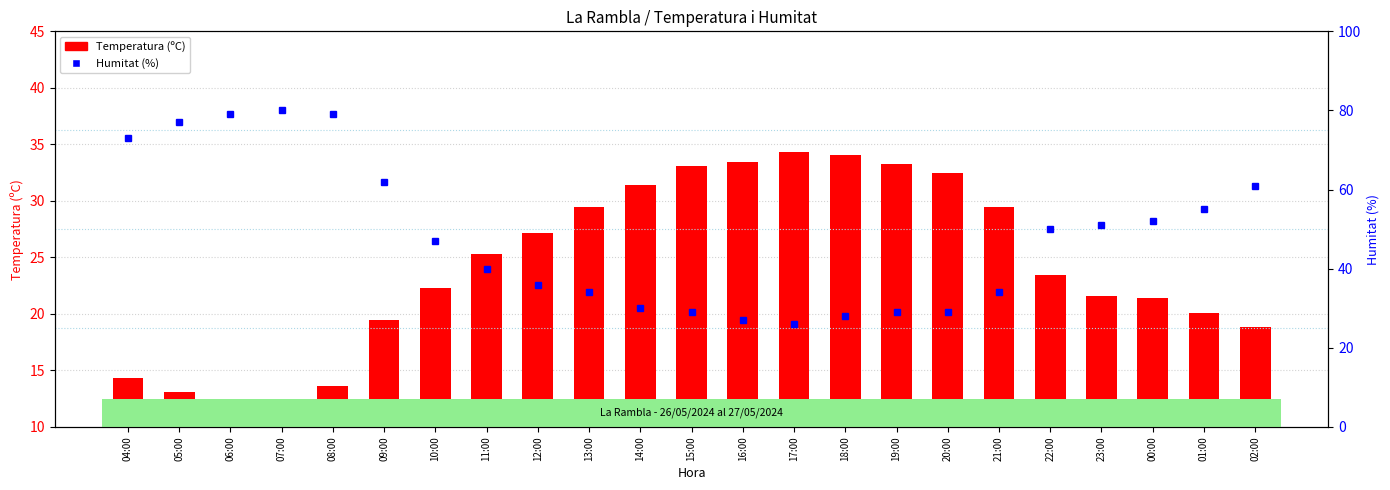

Which category has the highest value in the Humitat (%) series?

07:00